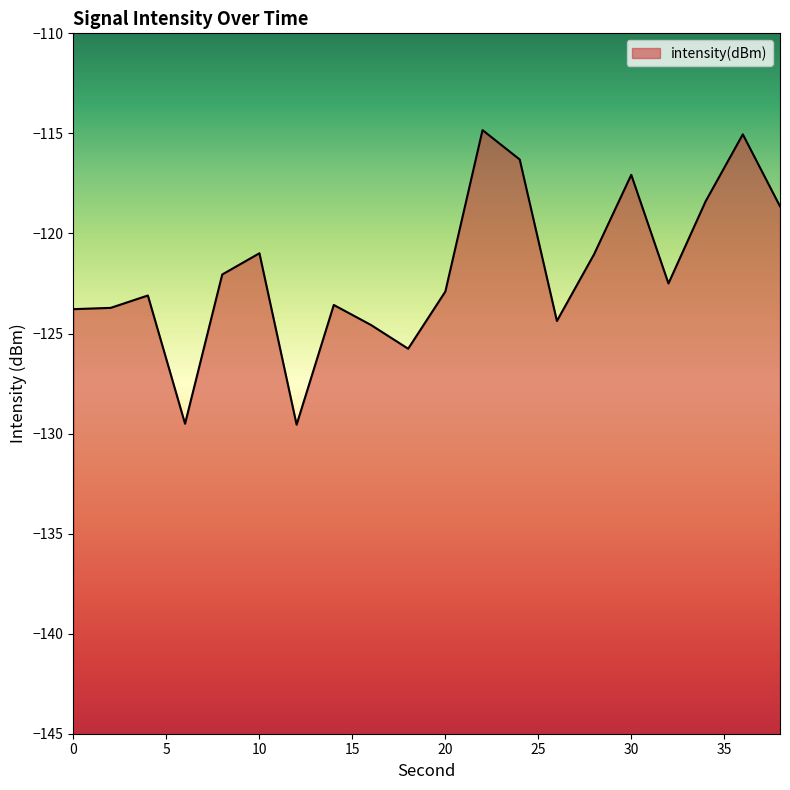

Which category has the highest value across all series?

22